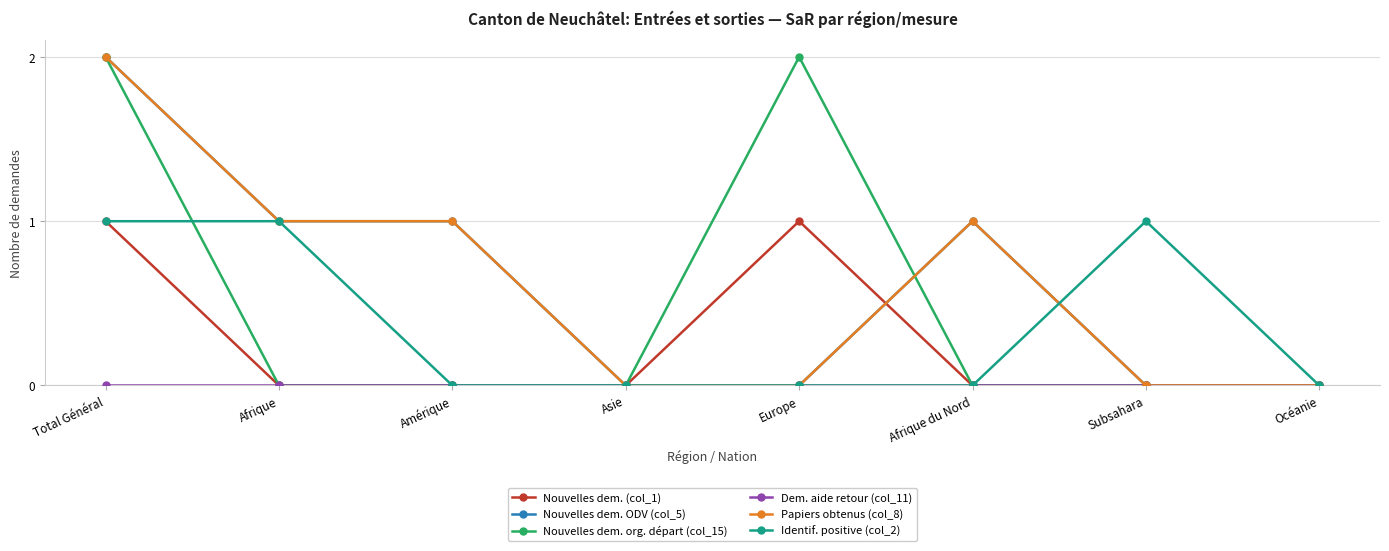

Which series has the widest spread of values?

Nouvelles dem. ODV (col_5)